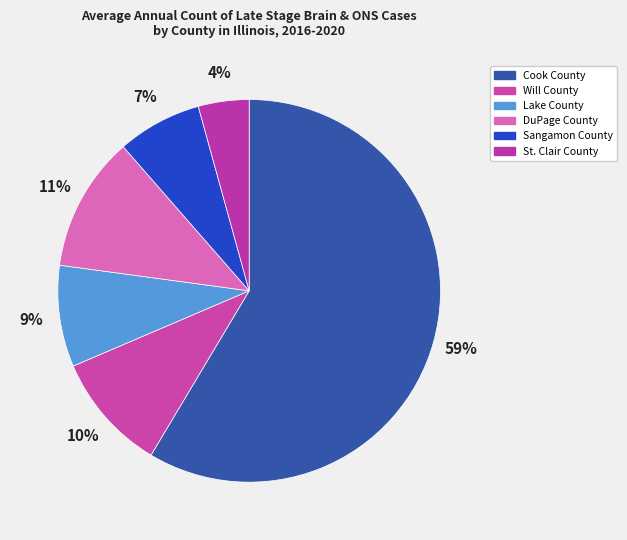

Count the number of slices in the pie.

6